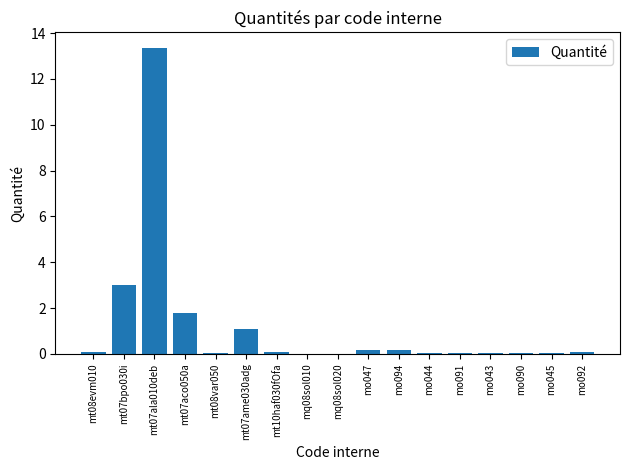

What is the maximum value shown in the chart?

13.4